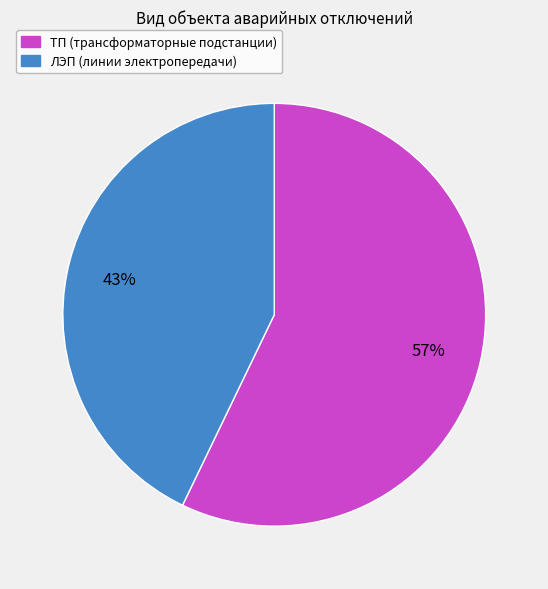

Between ТП and ЛЭП, which is larger?

ТП